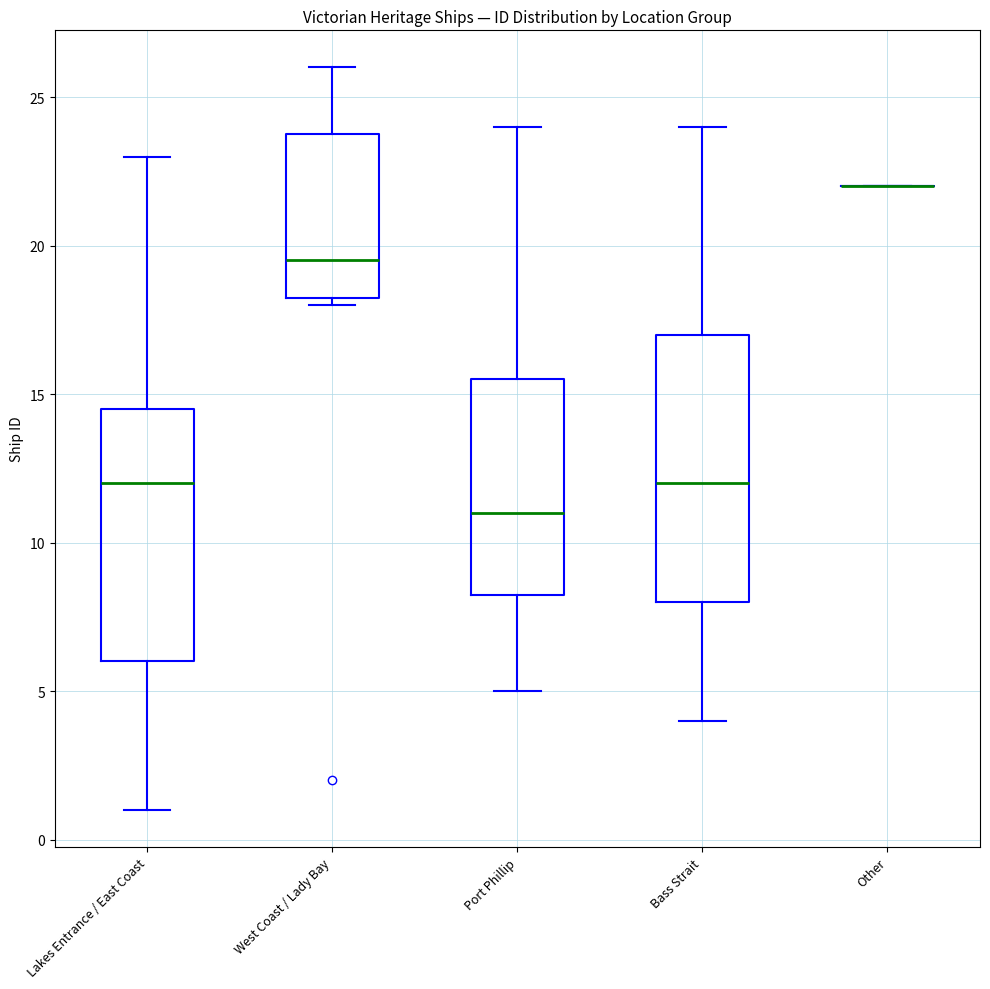

Reading left to right, transcribe this box plot: for each box, give where its median line is, the range the box spans, and where its two whiskers end, as read against the y-axis. The values are not printed on the chart, so give them approximately, as read against the axis.

Lakes Entrance / East Coast: median 12.0, box 6.0 to 14.5, whiskers 1.0 to 23.0
West Coast / Lady Bay: median 19.5, box 18.5 to 24.0, whiskers 18.0 to 26.0
Port Phillip: median 11.0, box 8.5 to 15.5, whiskers 5.0 to 24.0
Bass Strait: median 12.0, box 8.0 to 17.0, whiskers 4.0 to 24.0
Other: box collapsed to a line at 22.0, whiskers 22.0 to 22.0